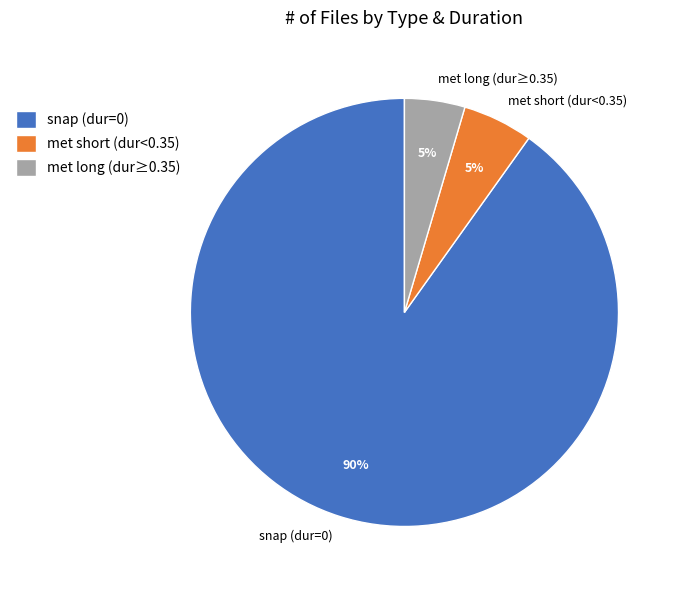

To the nearest percent, what portion does met long (dur≥0.35) represent?

5%